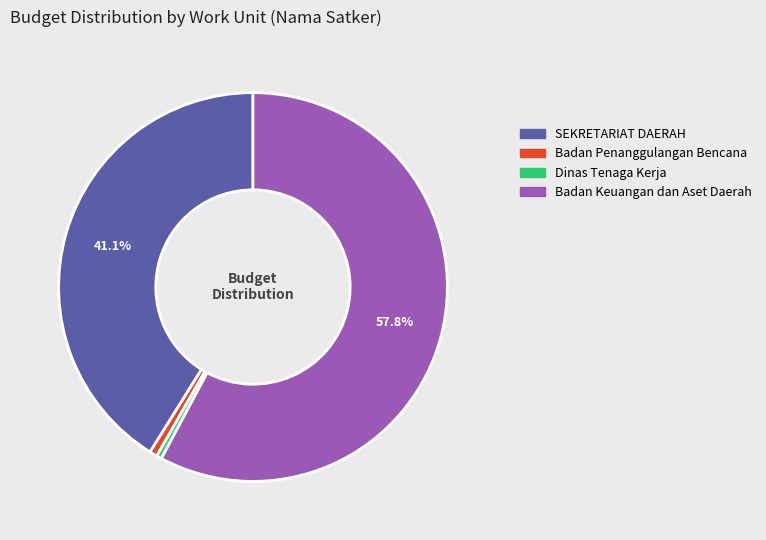

Does SEKRETARIAT DAERAH account for over 50% of the chart?

No